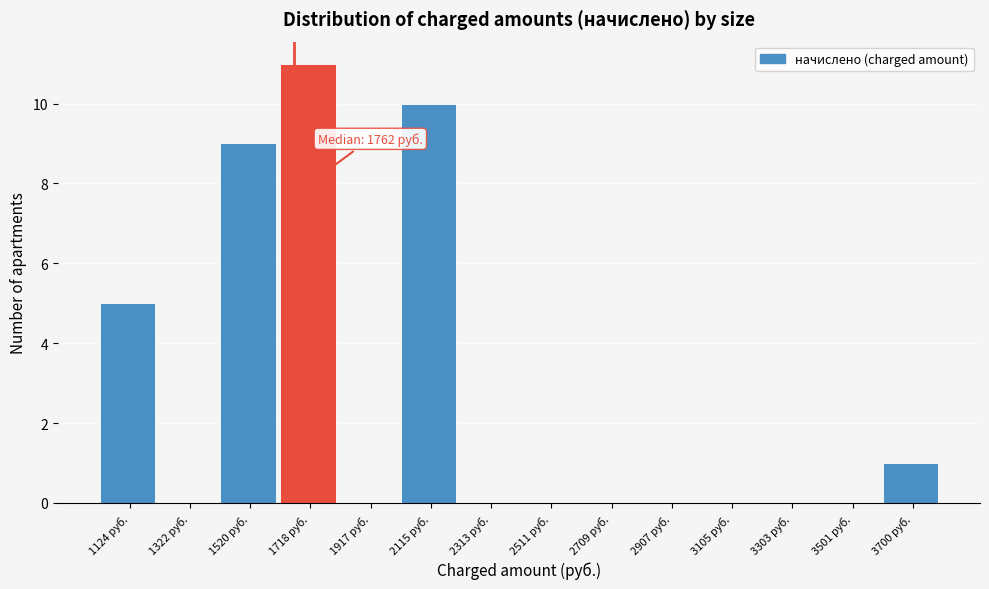

Reading left to right, extract all data points from this chart.

1124 руб.=5	1322 руб.=0	1520 руб.=9	1718 руб.=11	1917 руб.=0	2115 руб.=10	2313 руб.=0	2511 руб.=0	2709 руб.=0	2907 руб.=0	3105 руб.=0	3303 руб.=0	3501 руб.=0	3700 руб.=1